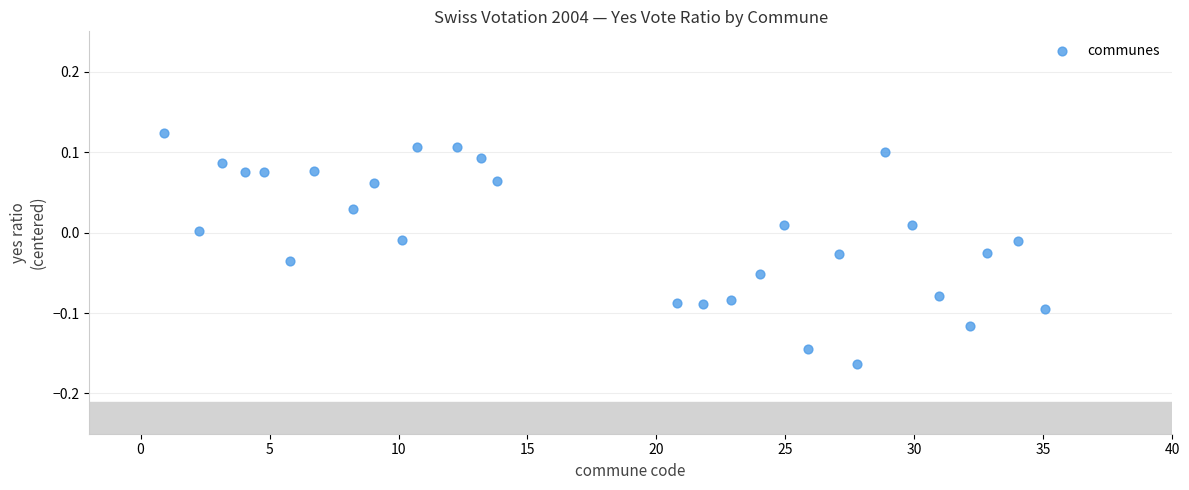

What is the range of Y values (max minus min)?

0.3